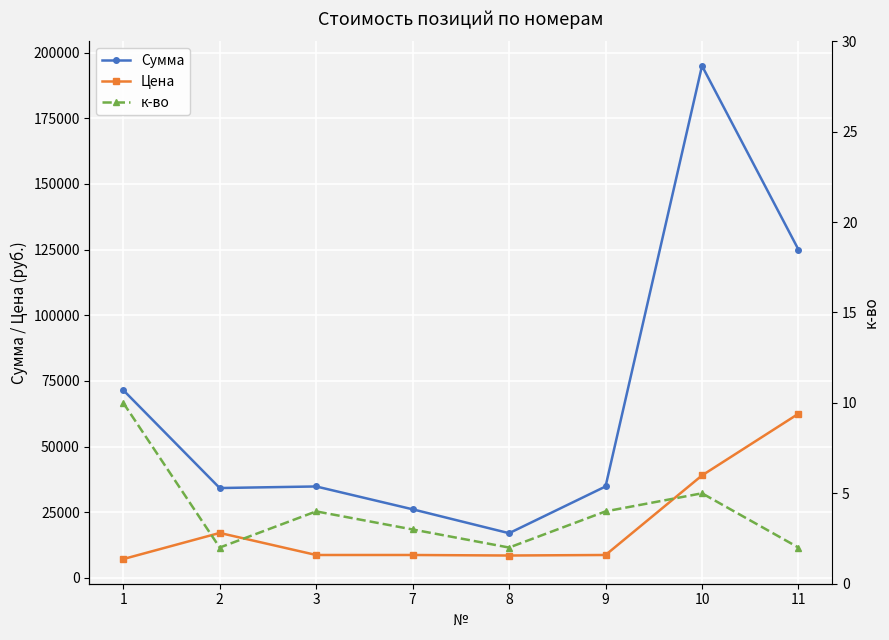

At which category is the sum across all series the highest?

10